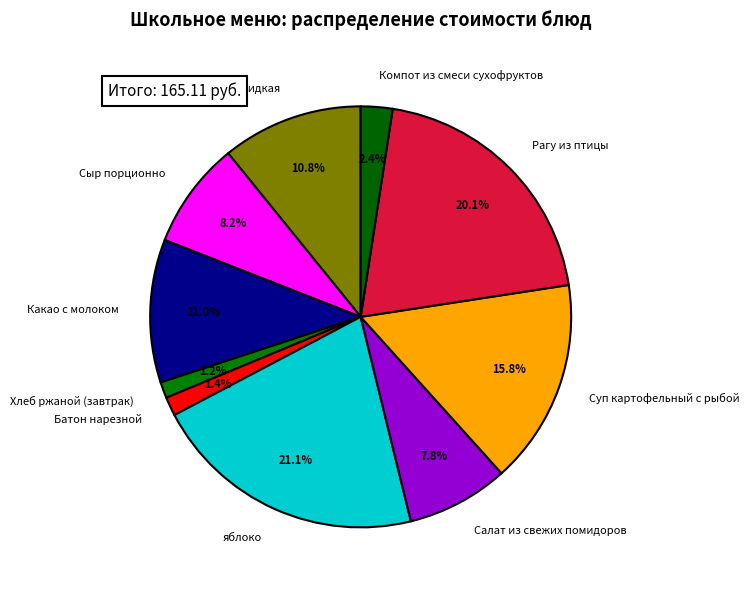

How much of the chart is everything except Хлеб ржаной (завтрак)?

98.8%